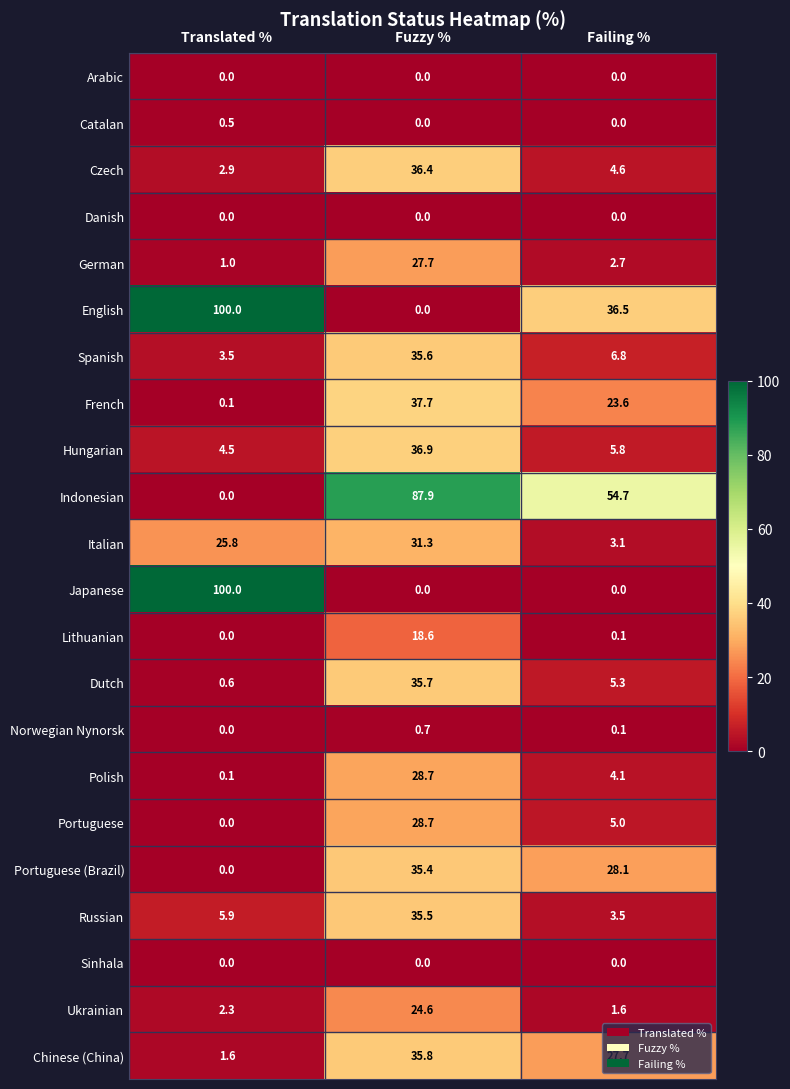

The value of Indonesian at Fuzzy % is 87.9. True or false?

True